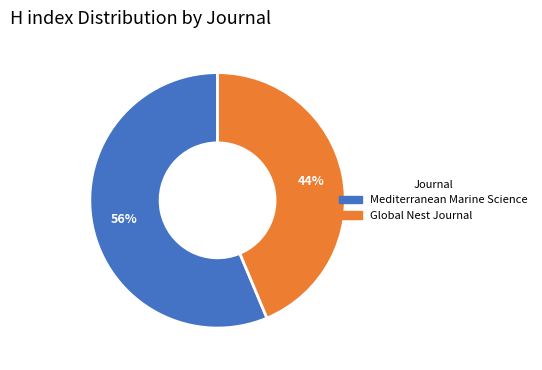

Which has a higher value, Global Nest Journal or Mediterranean Marine Science?

Mediterranean Marine Science